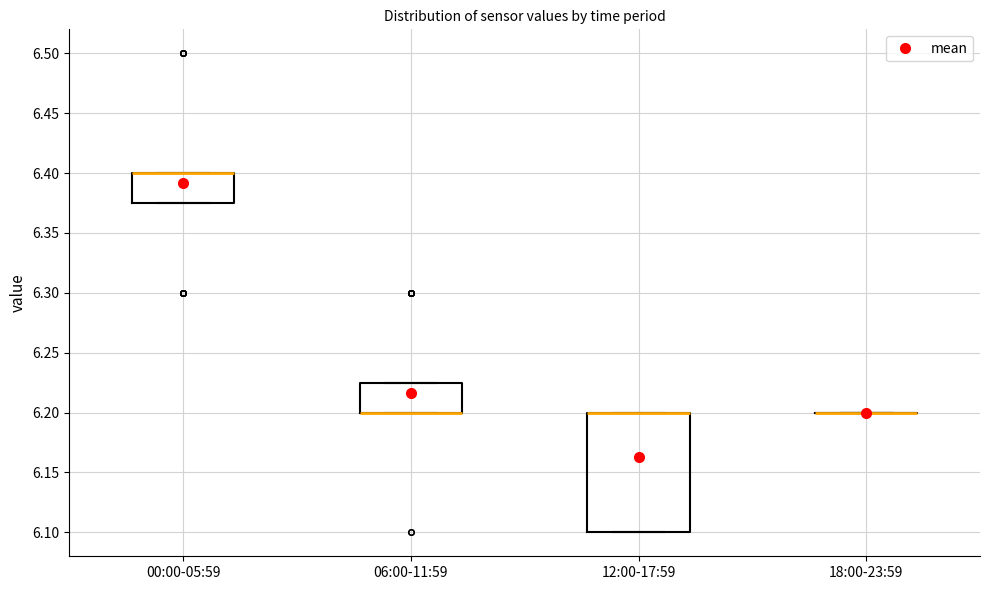

Reading left to right, transcribe this box plot: for each box, give where its median line is, the range the box spans, and where its two whiskers end, as read against the y-axis. The values are not printed on the chart, so give them approximately, as read against the axis.

00:00-05:59: median 6.400 (drawn on the box's upper edge), box 6.375 to 6.400, whiskers 6.375 to 6.400
06:00-11:59: median 6.200 (drawn on the box's lower edge), box 6.200 to 6.225, whiskers 6.200 to 6.225
12:00-17:59: median 6.200 (drawn on the box's upper edge), box 6.100 to 6.200, whiskers 6.100 to 6.200
18:00-23:59: box collapsed to a line at 6.200, whiskers 6.200 to 6.200